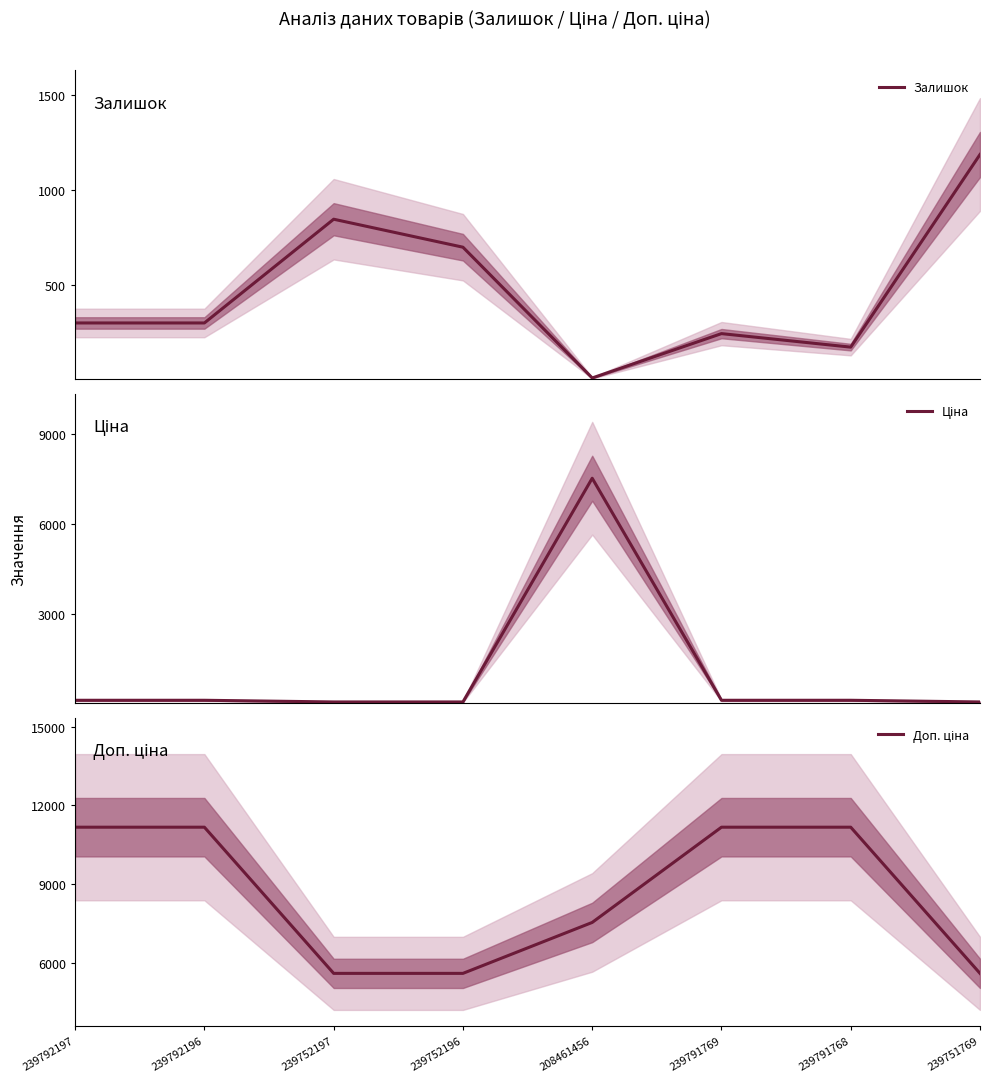

Is this an area chart (filled region under the line)?

No